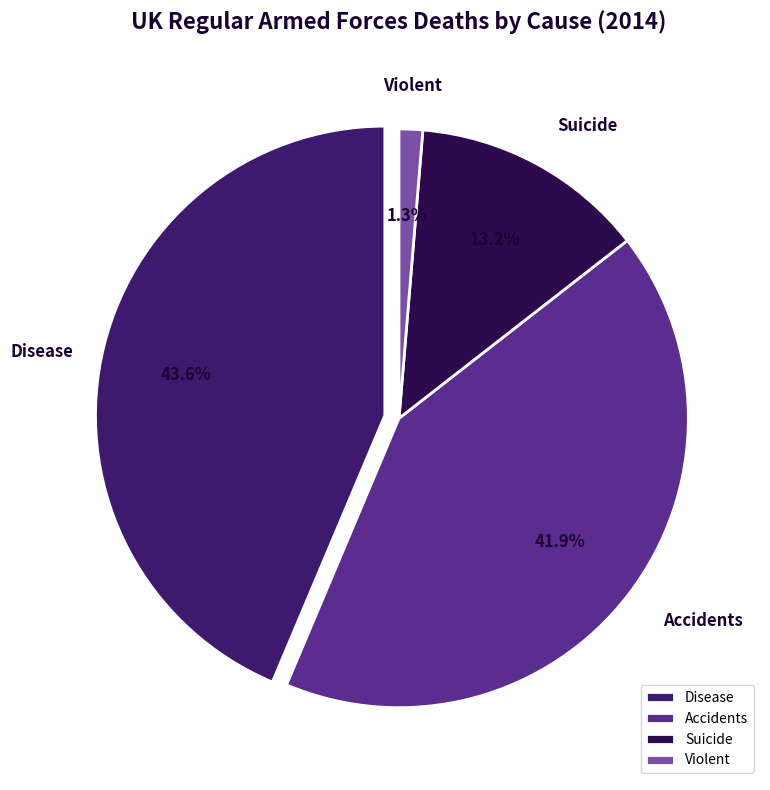

Which slice is the largest?

Disease